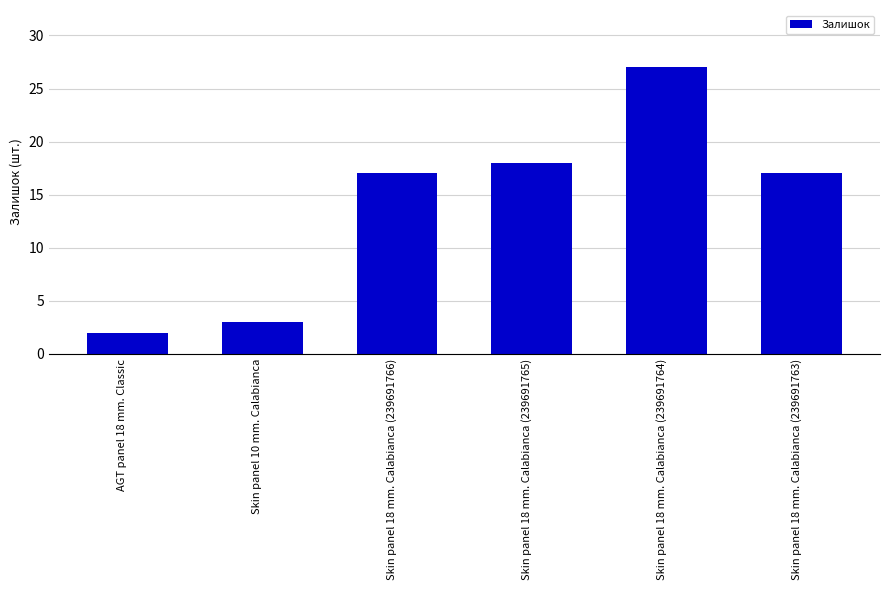

Reading left to right, list all the values displayed in this chart.

AGT panel 18 mm. Classic=2	Skin panel 10 mm. Calabianca=3	Skin panel 18 mm. Calabianca (239691766)=17	Skin panel 18 mm. Calabianca (239691765)=18	Skin panel 18 mm. Calabianca (239691764)=27	Skin panel 18 mm. Calabianca (239691763)=17